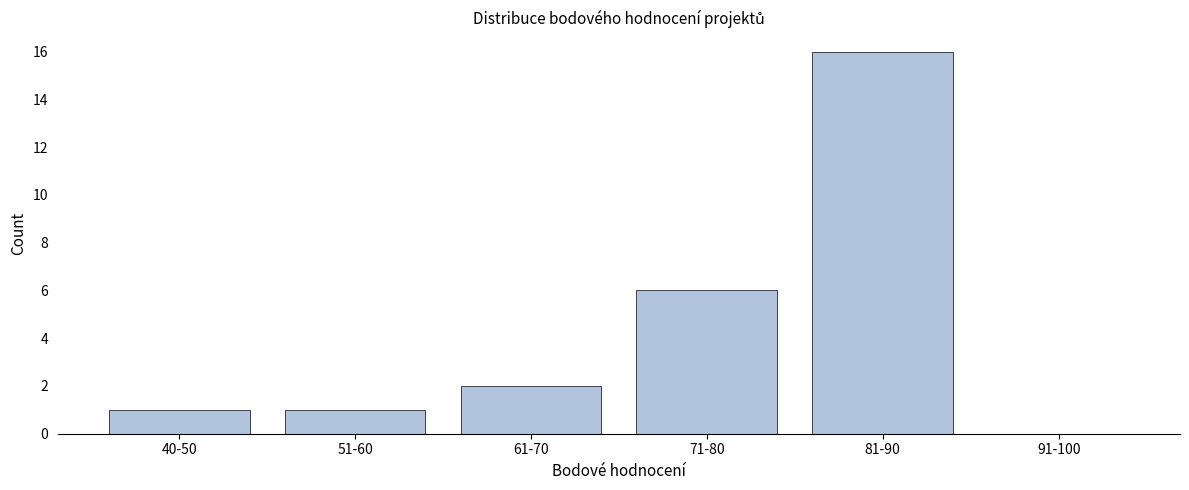

Reading right to left, transcribe all the data shown in this chart.

91-100=0	81-90=16	71-80=6	61-70=2	51-60=1	40-50=1